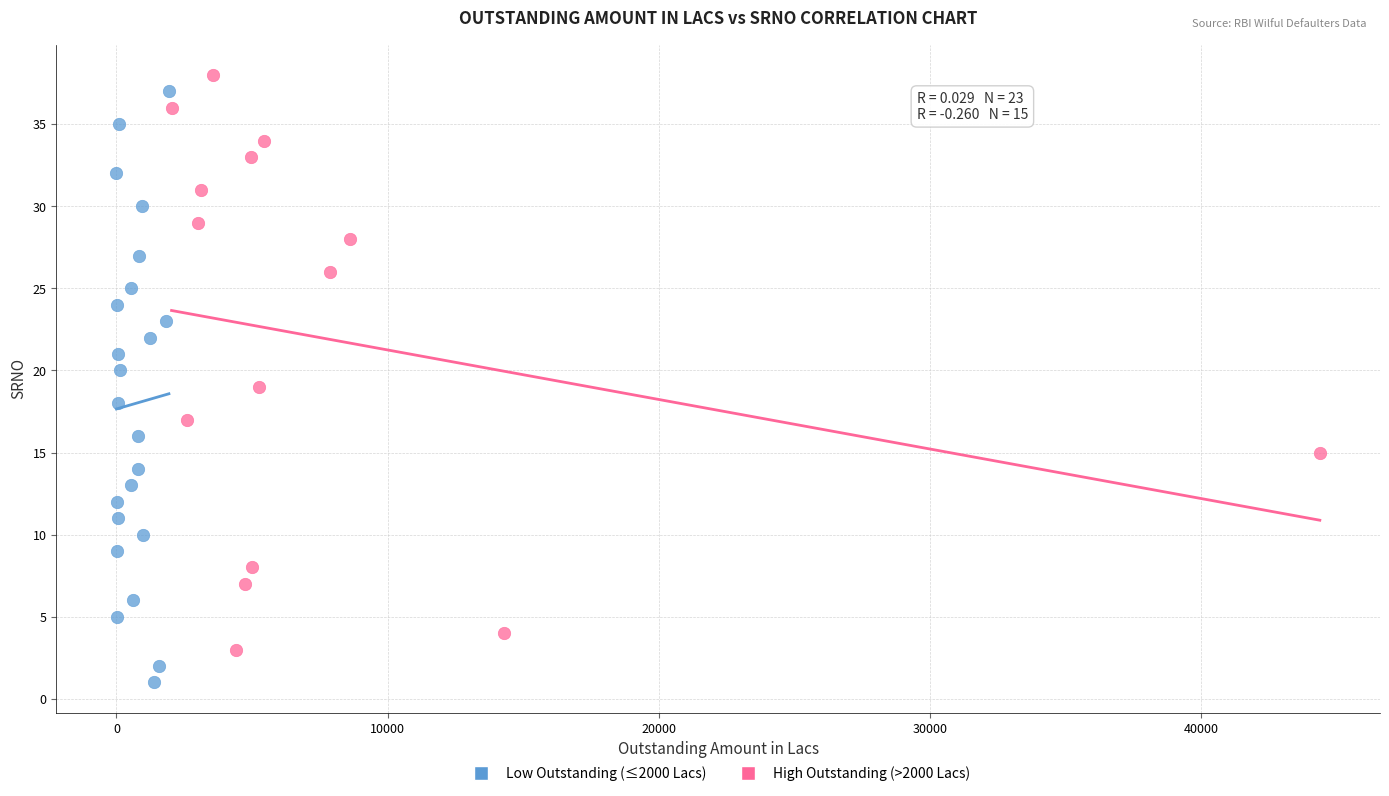

Which series reaches the minimum Y coordinate?

Low Outstanding (≤2000 Lacs)